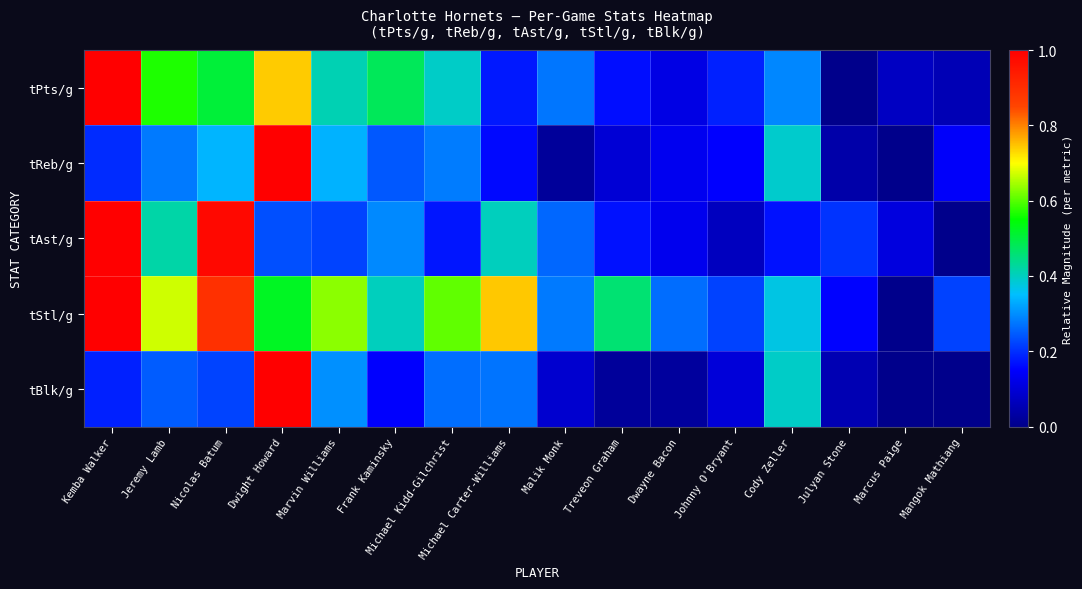

At how many categories does at least one series exceed 0?

16